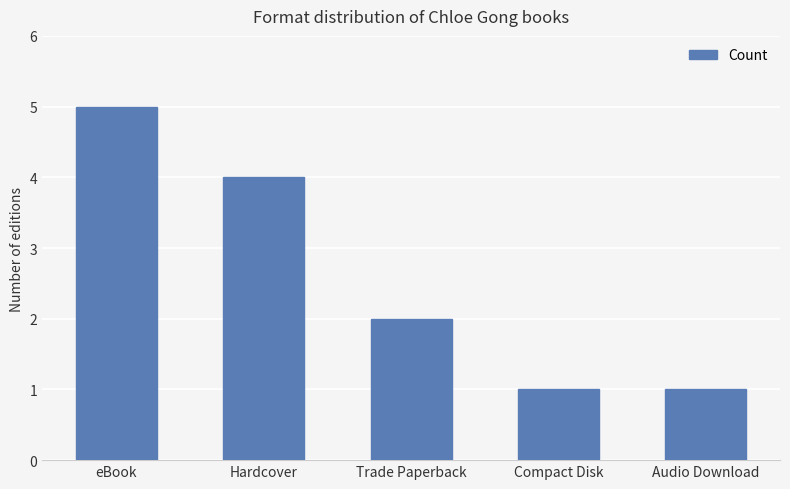

What is the maximum value shown in the chart?

5